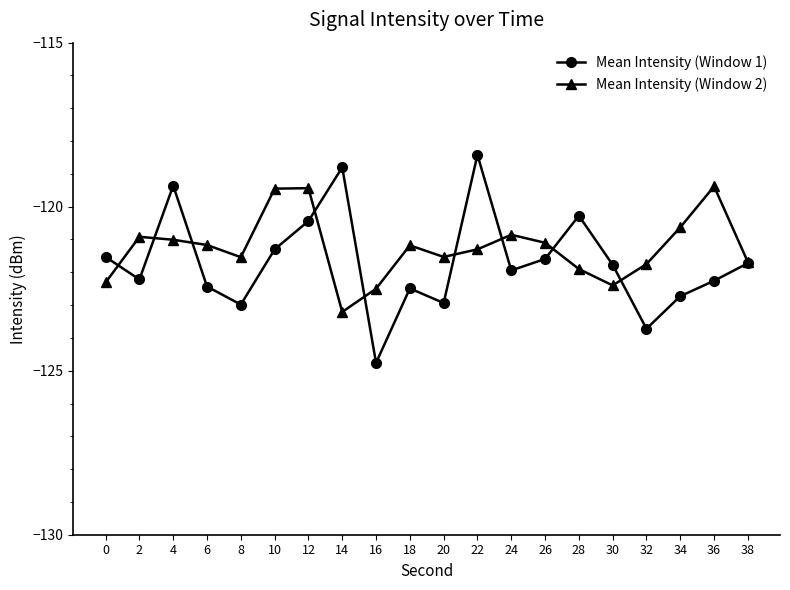

What is the approximate value of Mean Intensity (Window 2) at 18?

-121.2